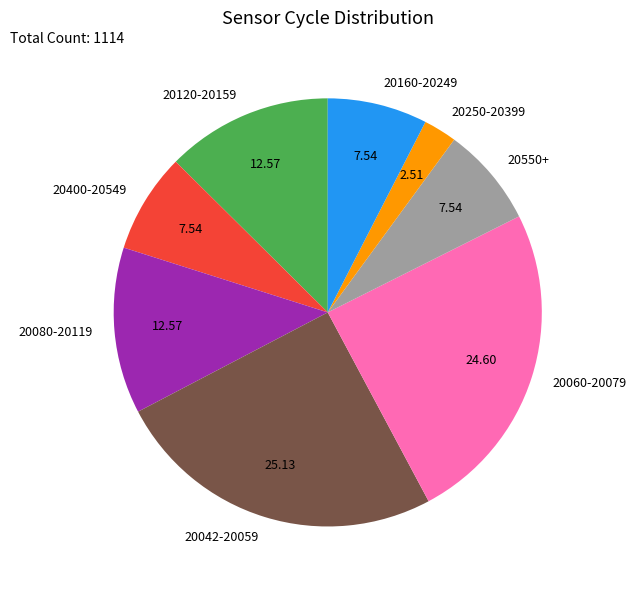

Is 20060-20079 the majority of the pie?

No